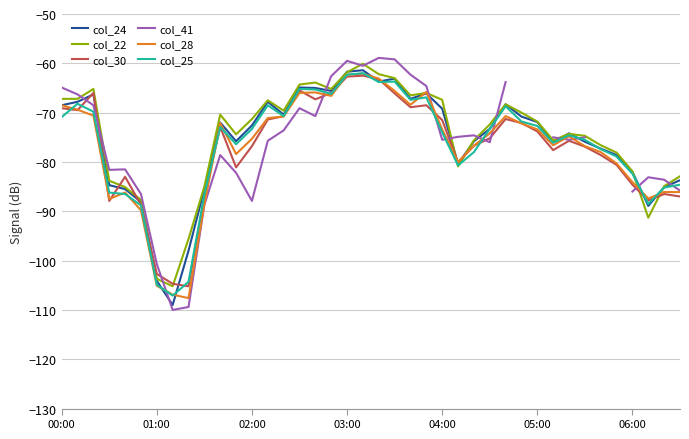

Is the value of col_28 at 35 greater than the value of col_22 at 32?

No